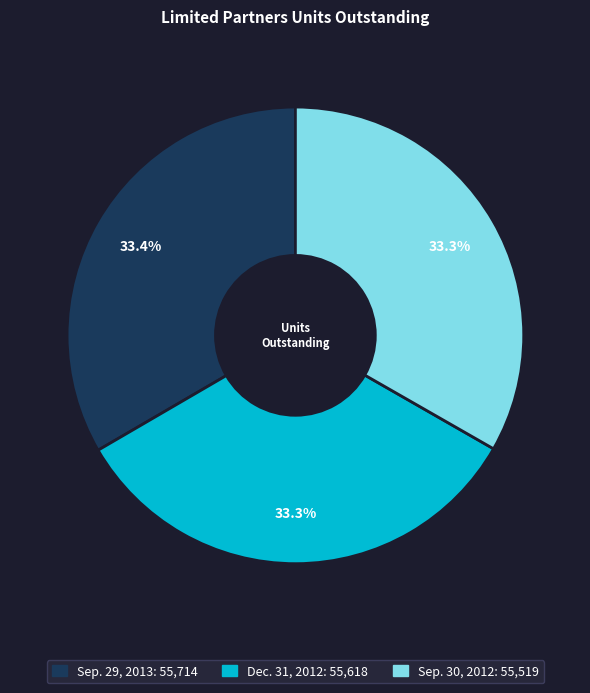

Approximately how many times larger is the value at Dec. 31, 2012 compared to Sep. 29, 2013?

1.0